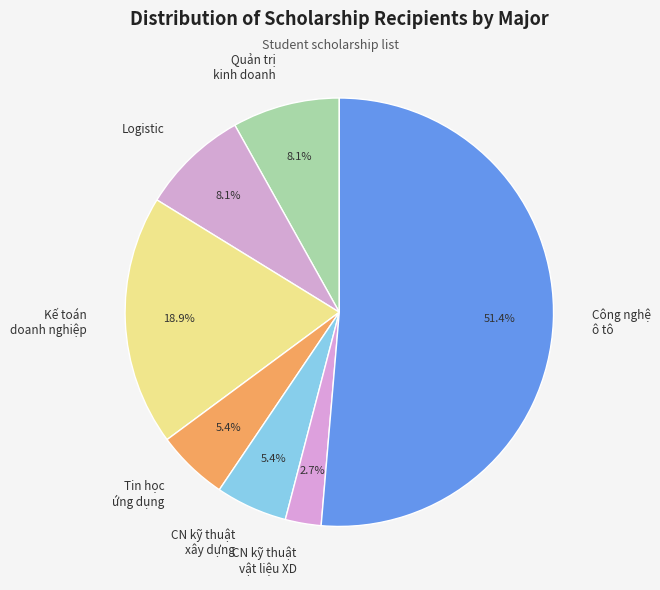

Count the number of slices in the pie.

7